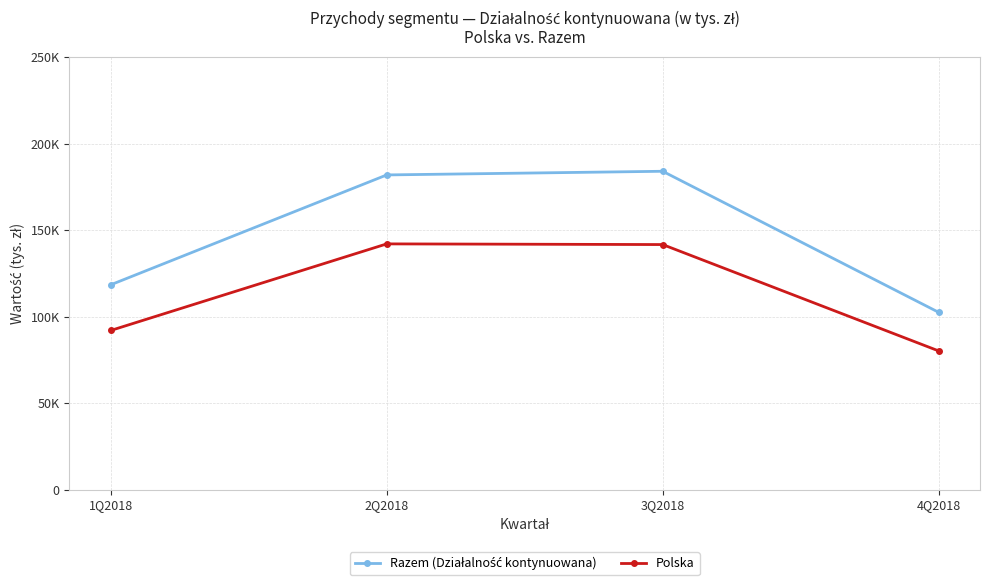

True or false: Polska and Razem (Działalność kontynuowana) intersect in this chart.

False